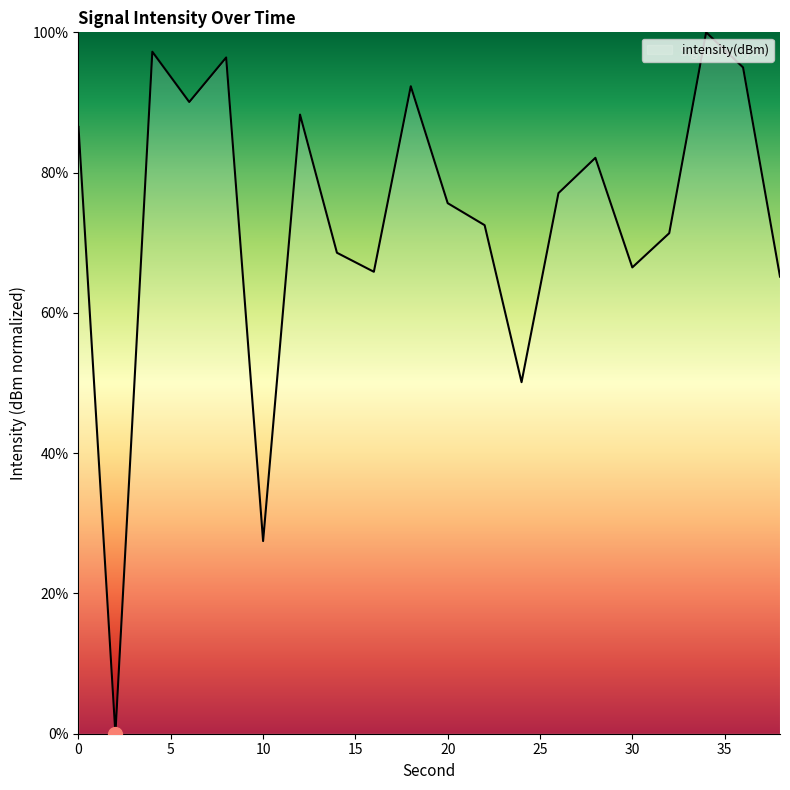

What is the difference between the maximum and minimum values?

100.0